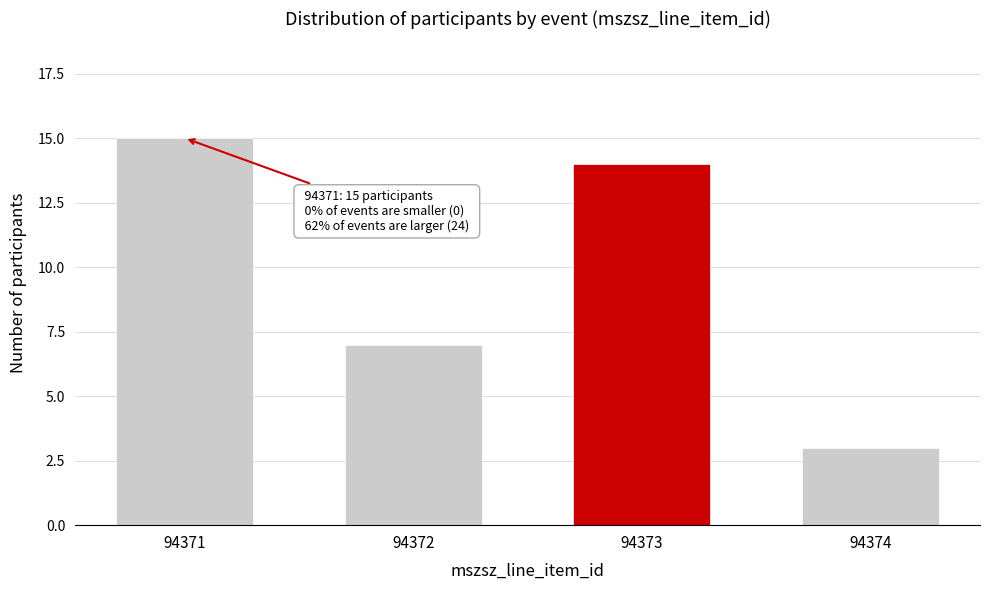

Reading left to right, extract all data points from this chart.

15	7	14	3